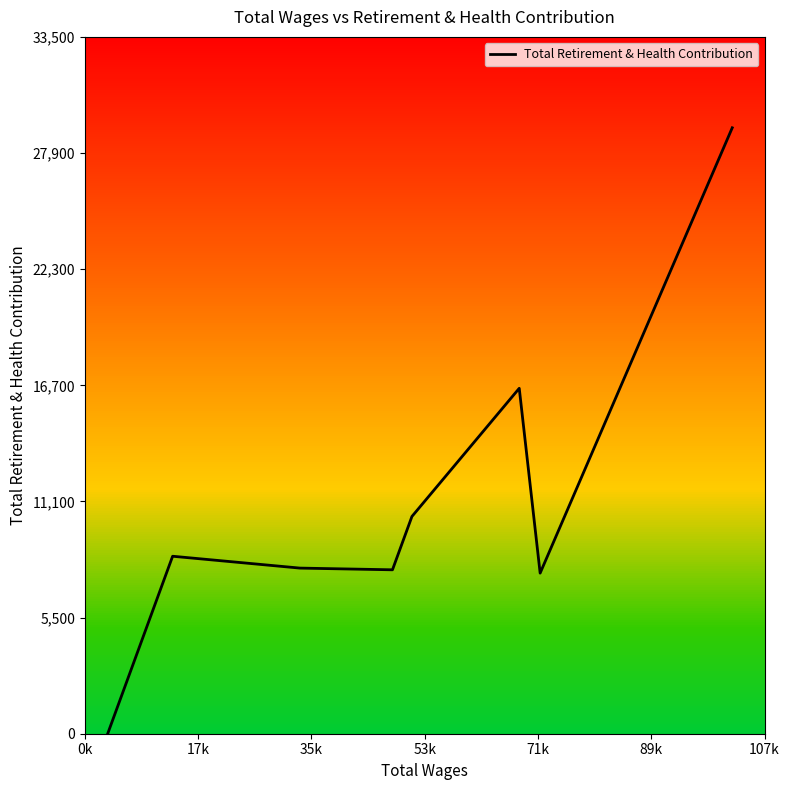

True or false: the data has more than 0 interior local peaks.

True